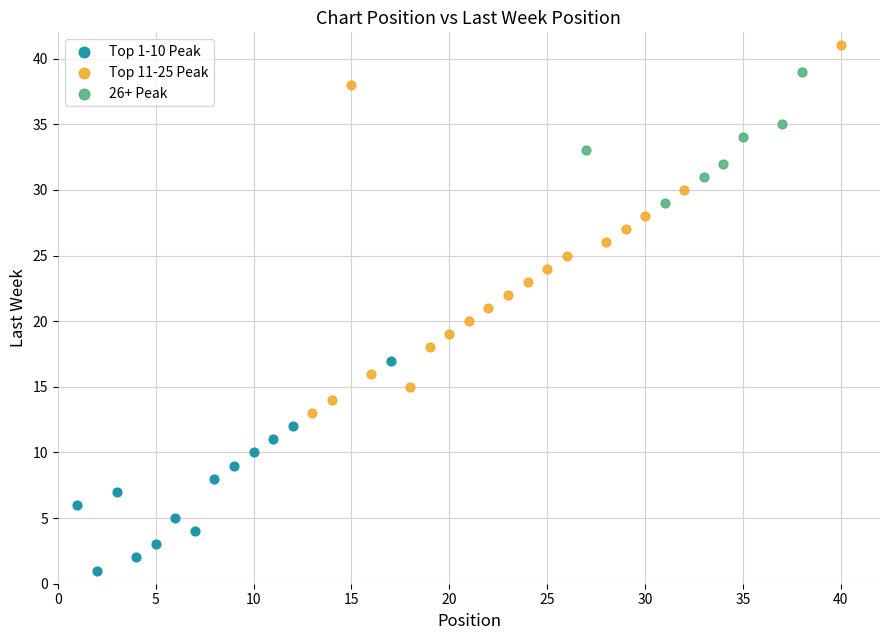

Which series has the largest Y range (max minus min)?

Top 11-25 Peak